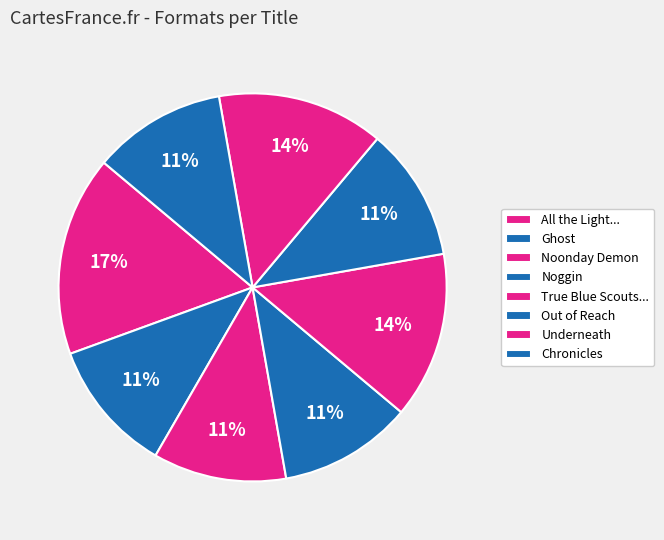

Rank the categories by value from lowest to highest.

Ghost, Noonday Demon, Noggin, Out of Reach, Chronicles, True Blue Scouts of Sugar Man Swamp, Underneath, All the Light We Cannot See